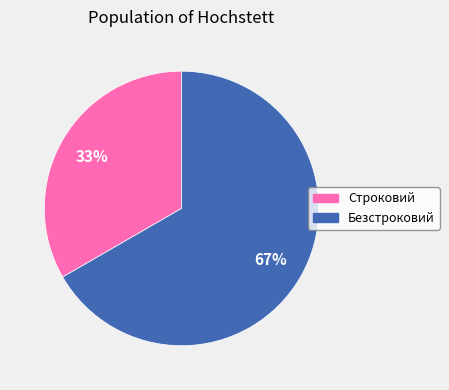

To the nearest percent, what is the average slice percentage?

50%